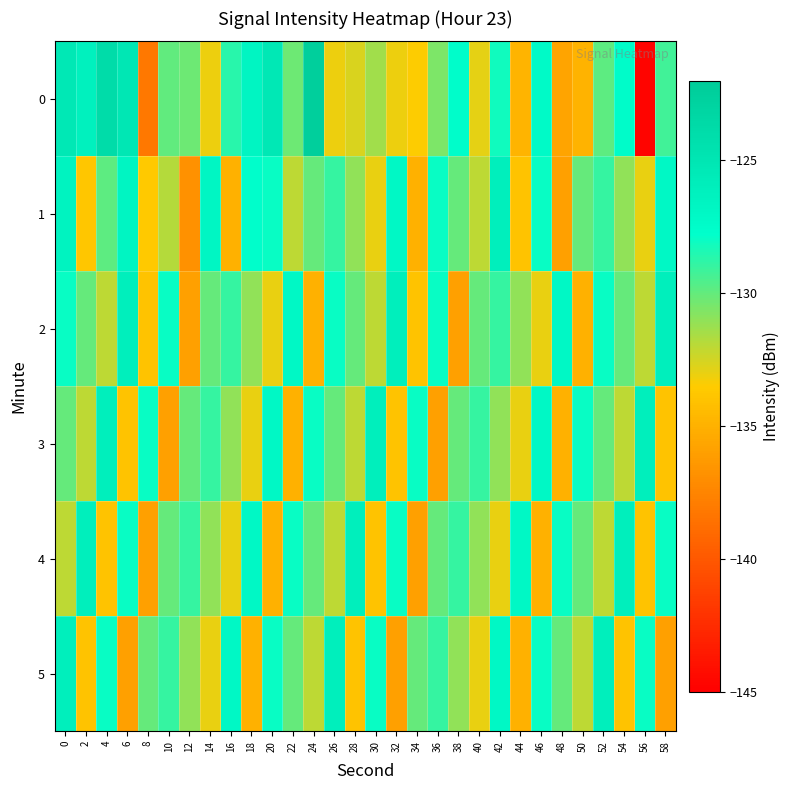

Count the number of data series in this chart.

6